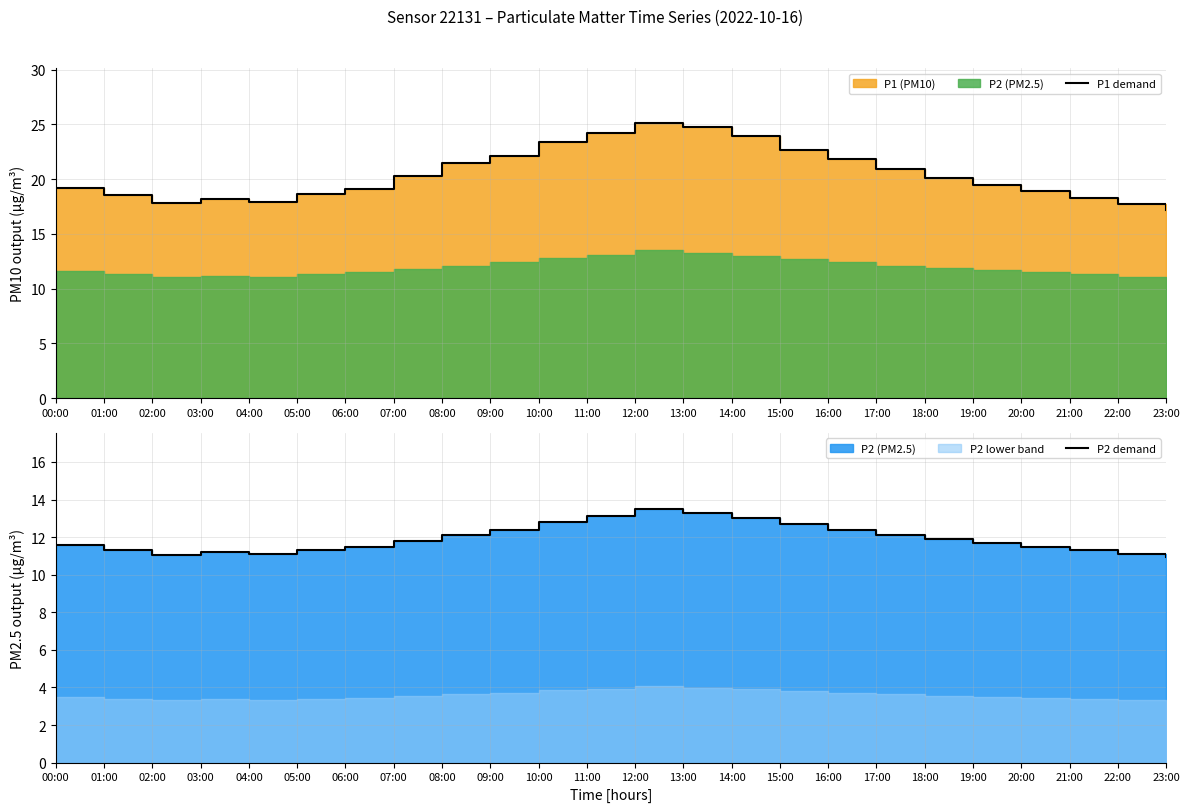

Which has a higher value, 06:00 or 07:00?

07:00